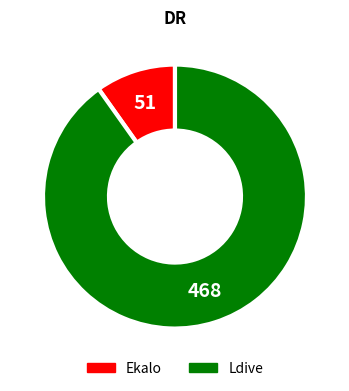

Between Ekalo and Ldive, which is larger?

Ldive